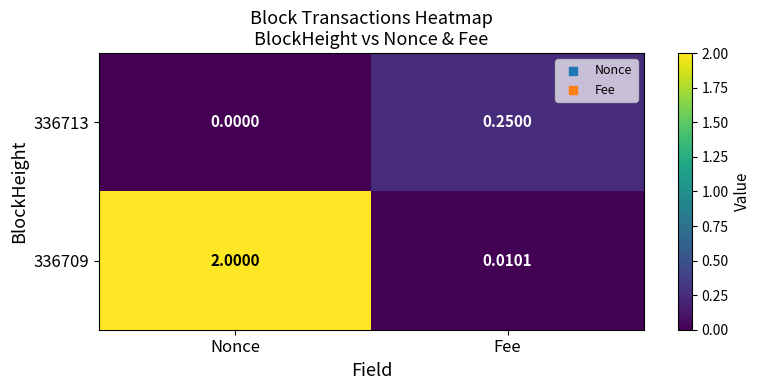

Which series changed the most between Nonce and Fee?

336709